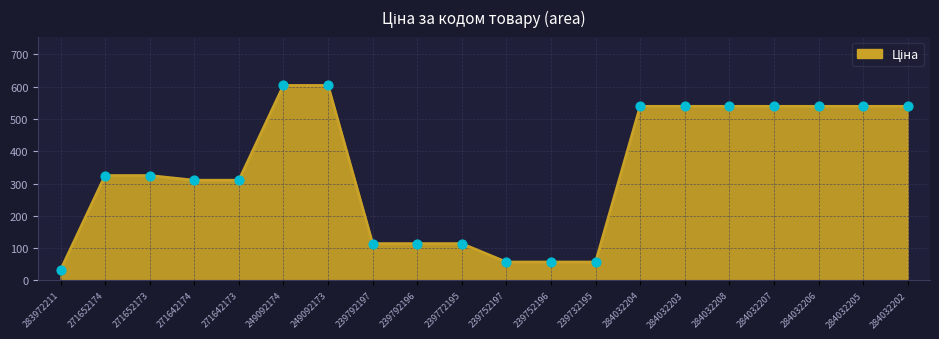

Approximately how many times larger is the value at 239752196 compared to 284032205?

0.1